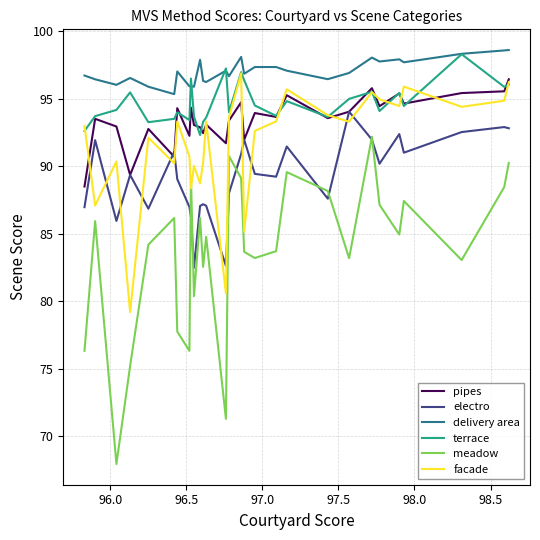

Which series has the largest total across all categories?

delivery area